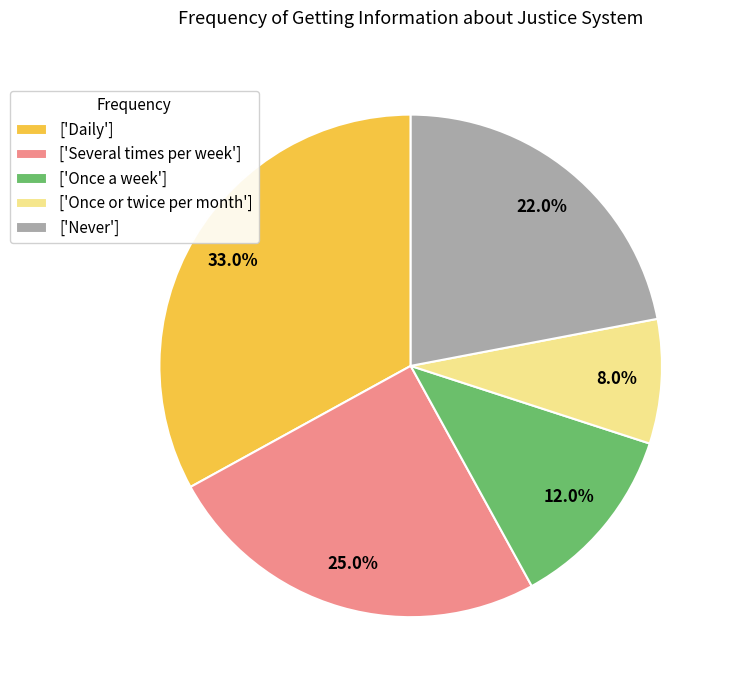

To the nearest percent, what is the average slice percentage?

20%